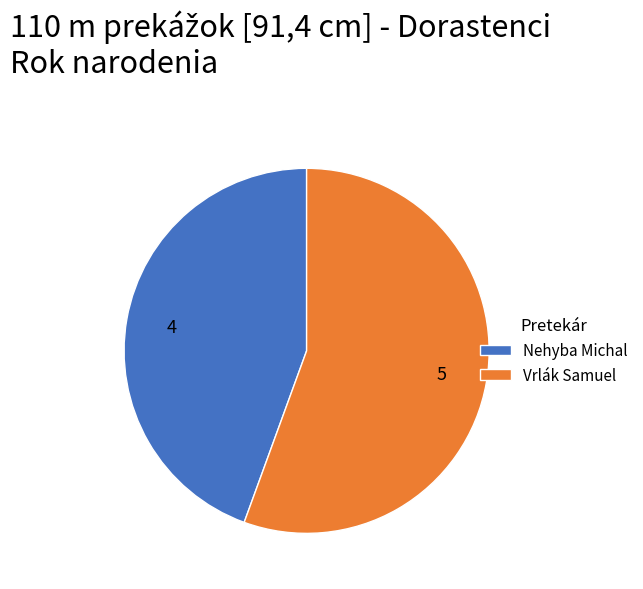

Is there any slice that represents more than half of the pie?

Yes